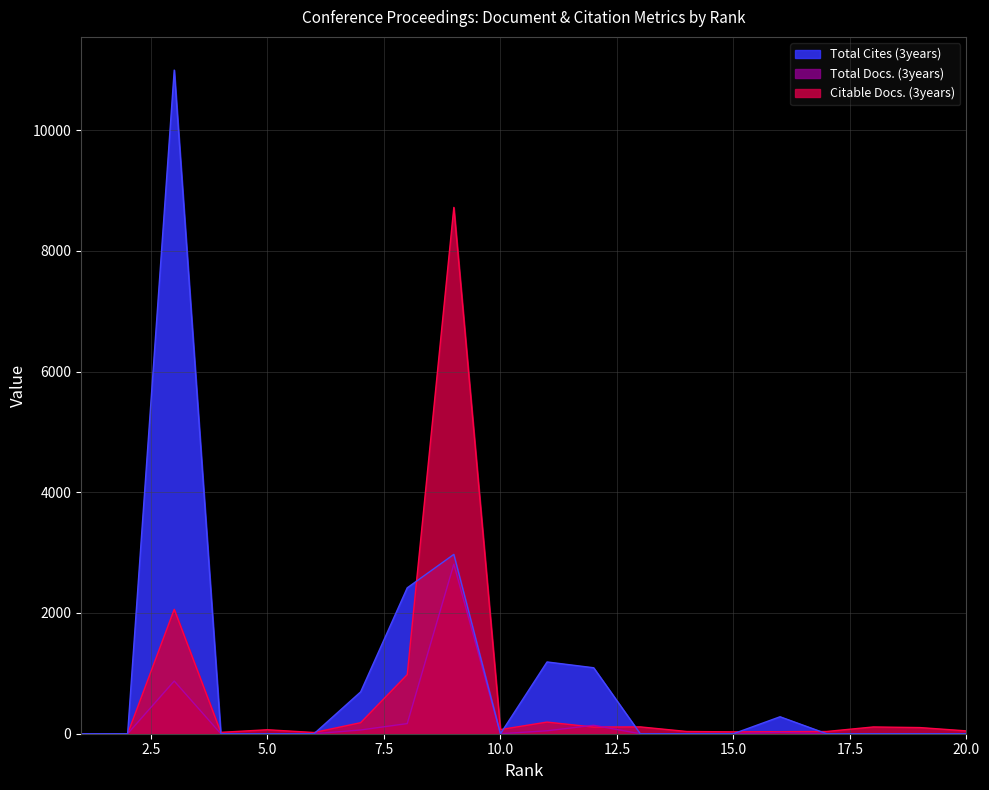

What is the average value of the Total Docs. (3years) series?

206